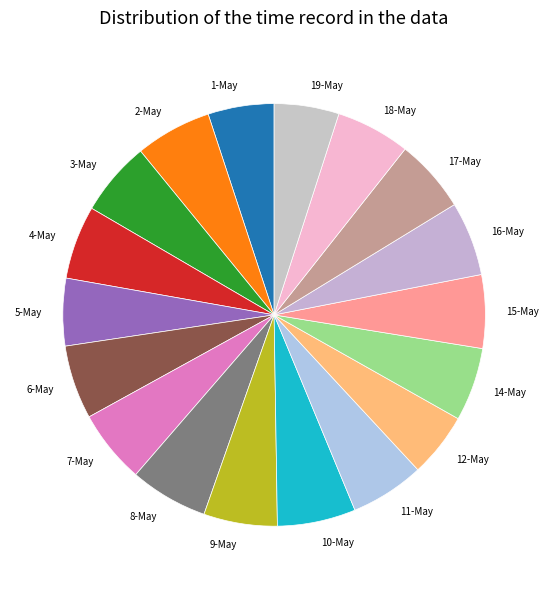

Is there a majority slice in this chart?

No